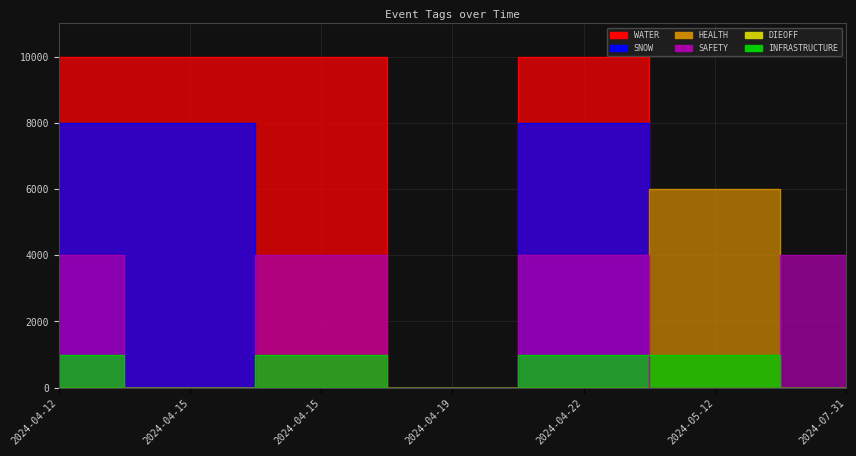

How many lines are shown in the chart?

5